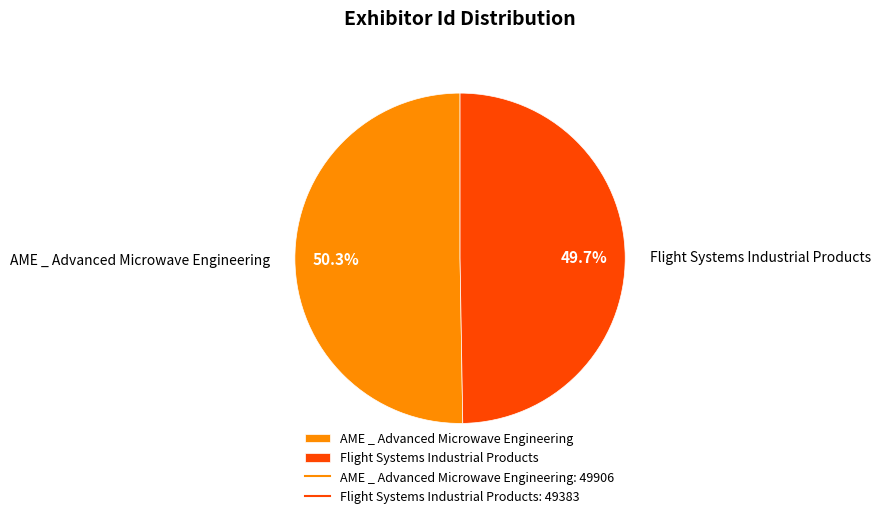

Does Flight Systems Industrial Products account for over 50% of the chart?

No